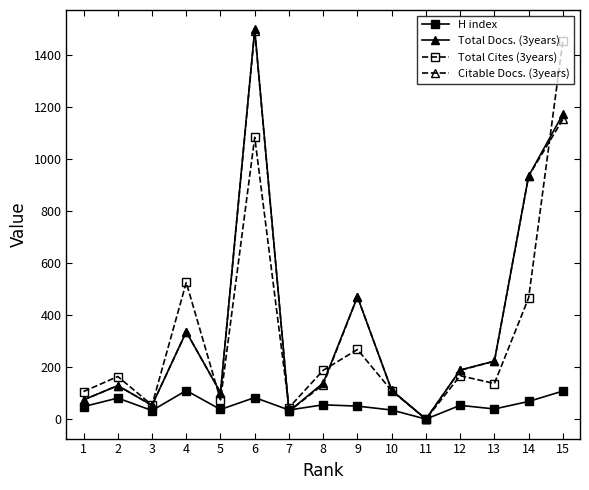

The value of Total Docs. (3years) at 15 is 1174. True or false?

True